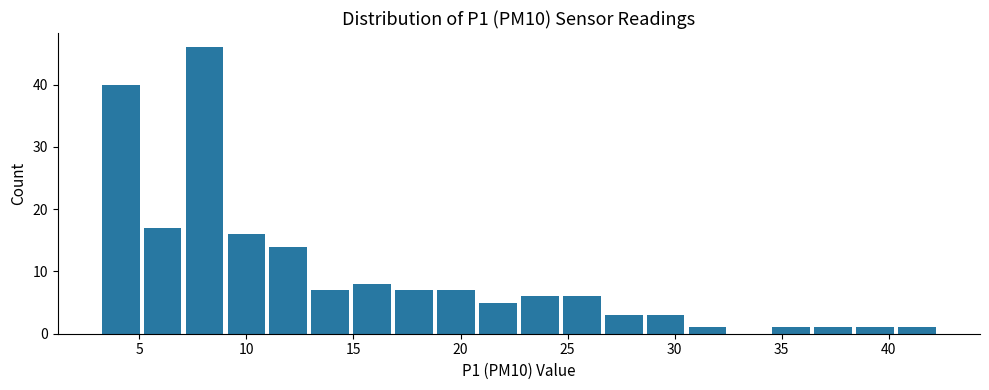

Read against the x-axis, roughly where is the centre of the tallest bar?

8.0